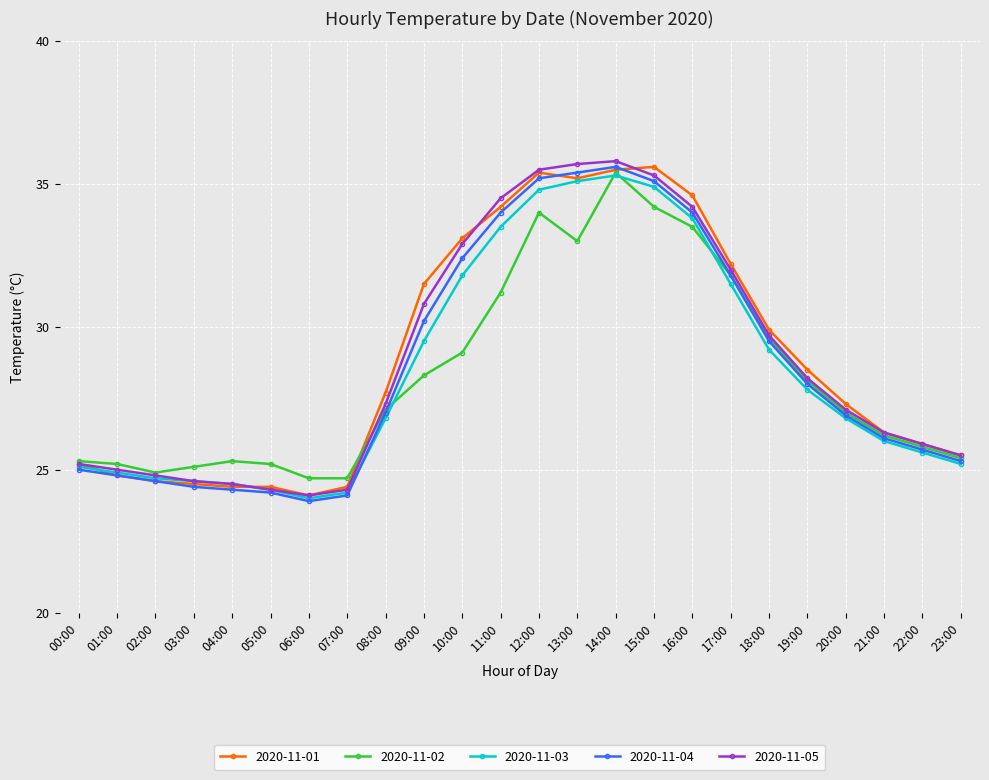

Between 00:00 and 08:00, which series saw the biggest shift?

2020-11-01